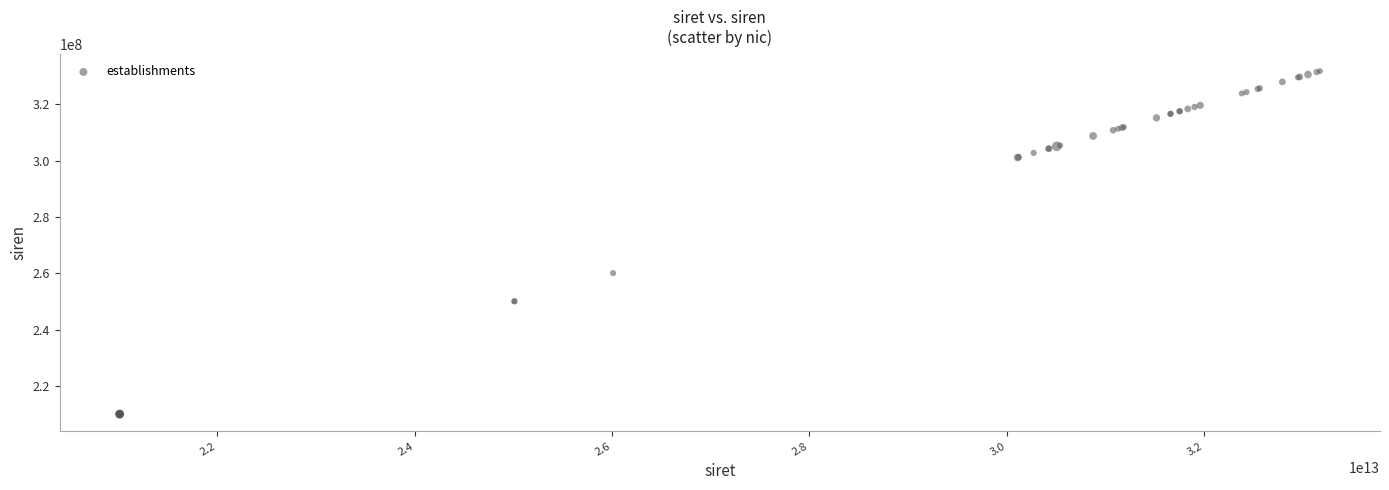

What Y value in the scatter plot is closest to 270921039?

260103981